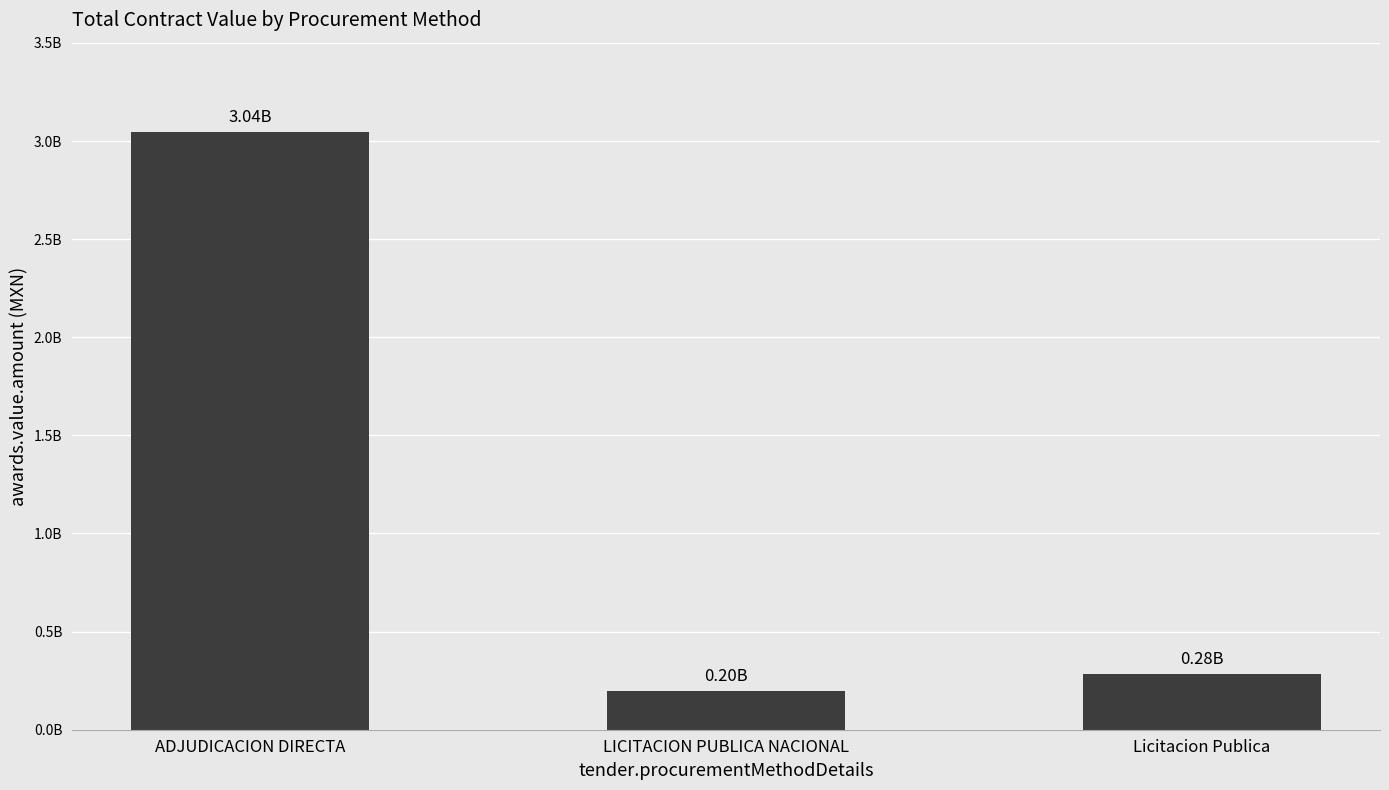

What is the difference between the maximum and minimum values?

2845774244.8